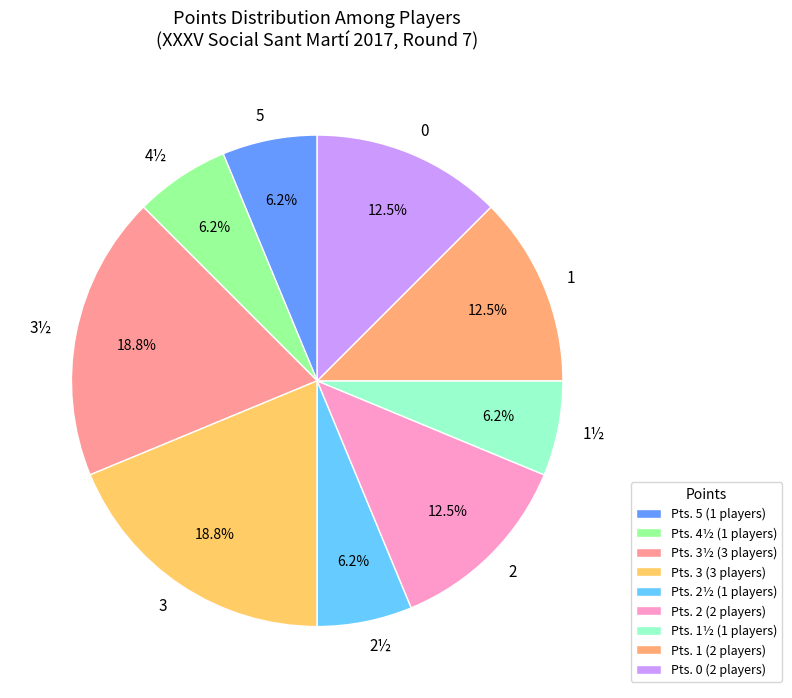

Does any single category account for the majority?

No